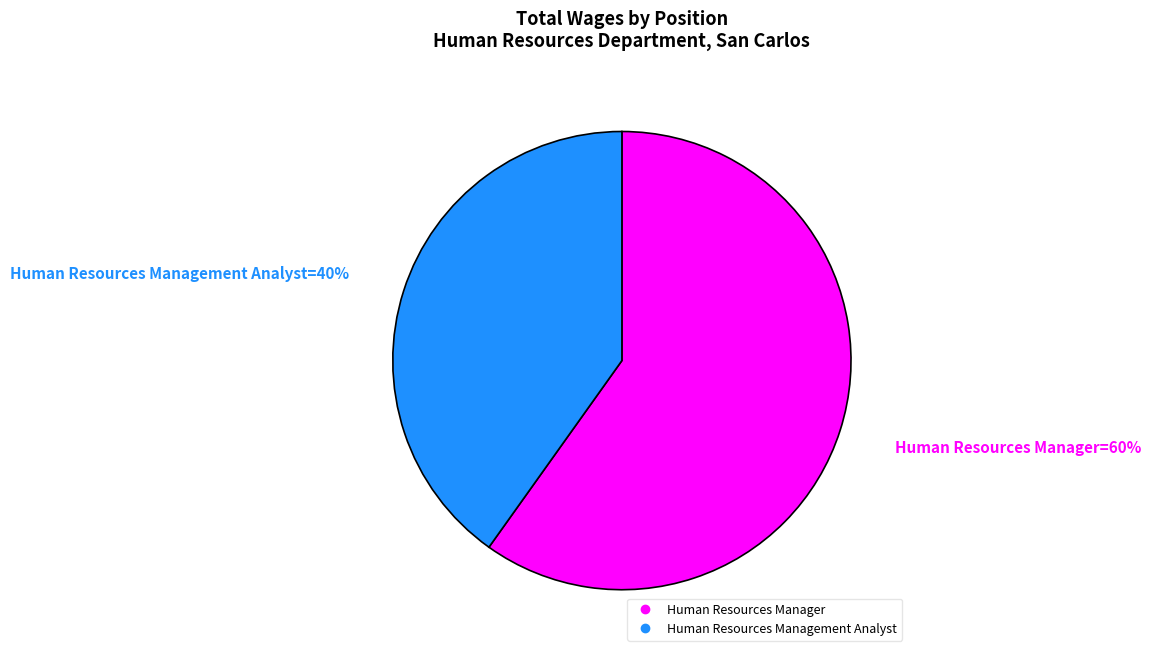

Do Human Resources Manager and Human Resources Management Analyst together represent more than half of the pie?

Yes